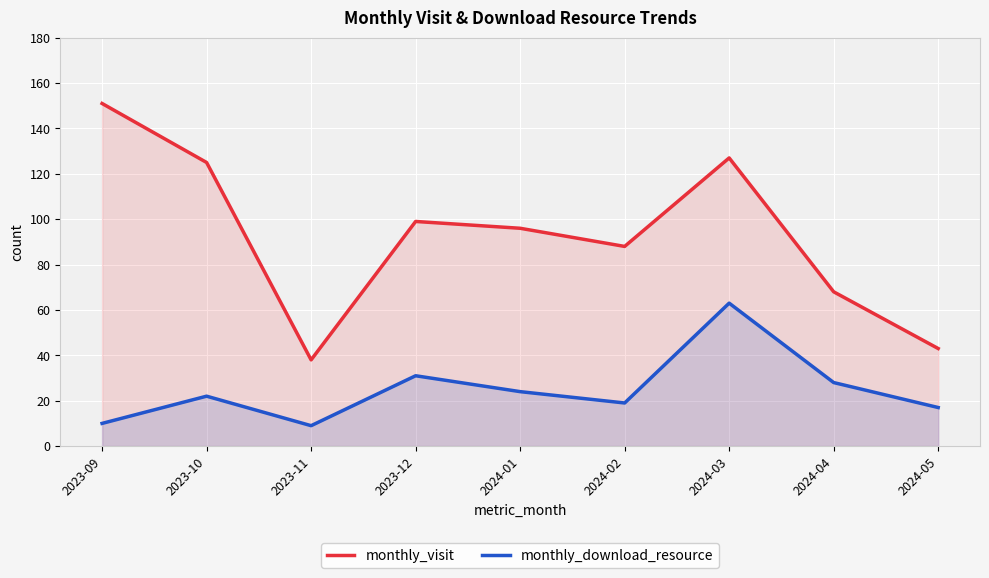

What is the label of the 2nd point from the left?

2023-10